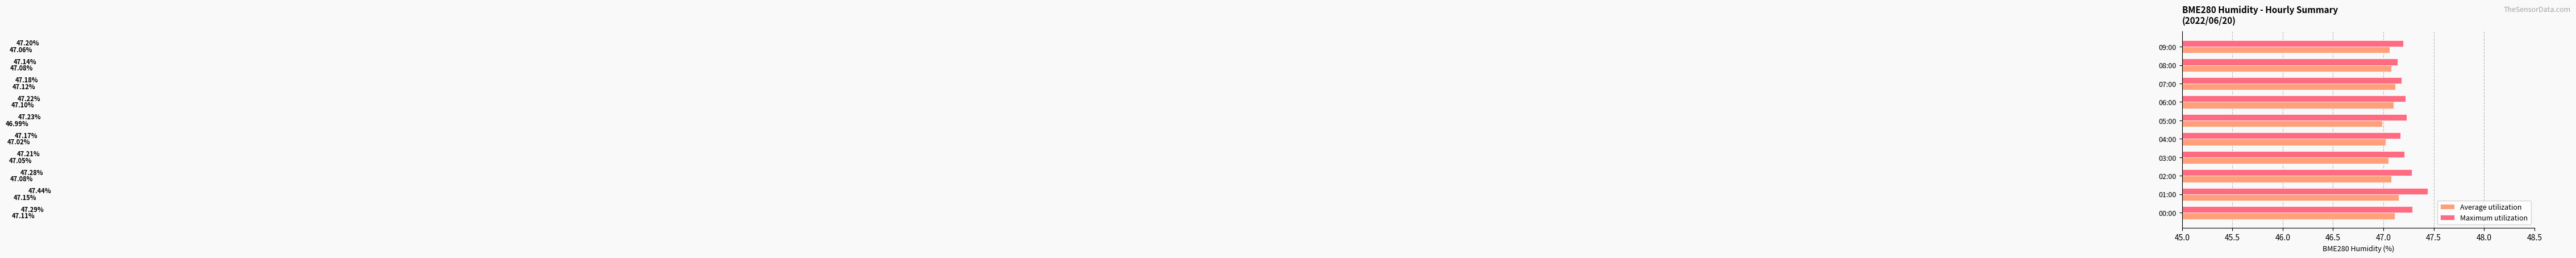

Which series changed the most between 00:00 and 03:00?

Maximum utilization